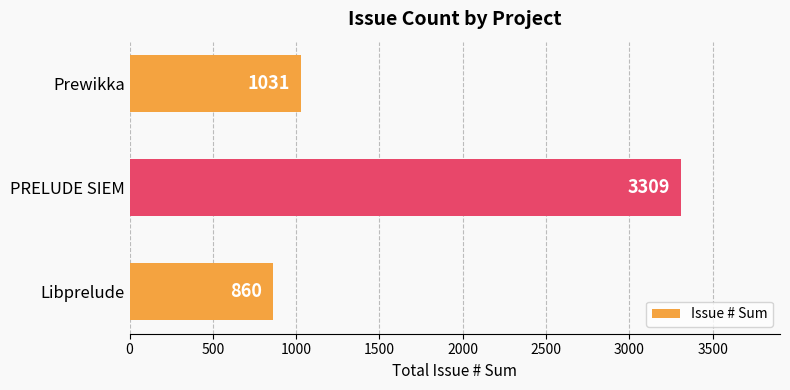

What is the change in value from Libprelude to PRELUDE SIEM?

+2449